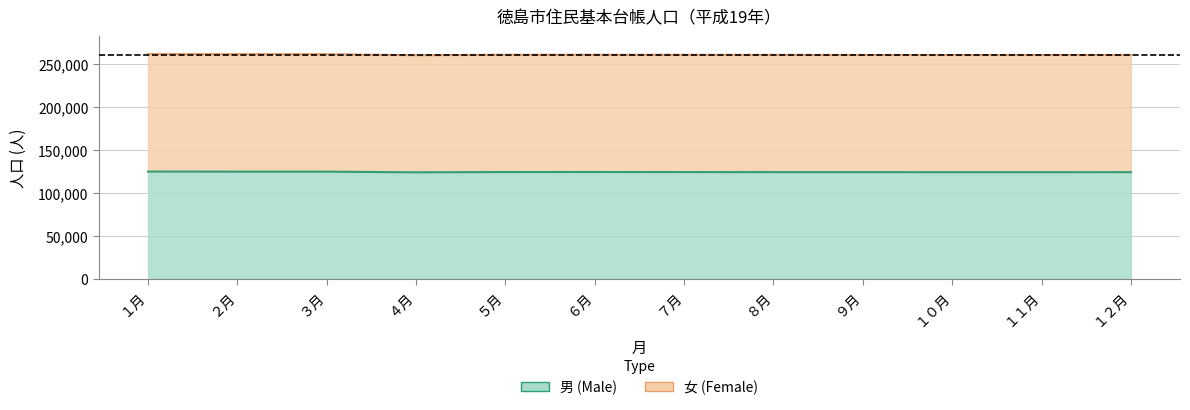

True or false: 男 and 女 intersect in this chart.

False